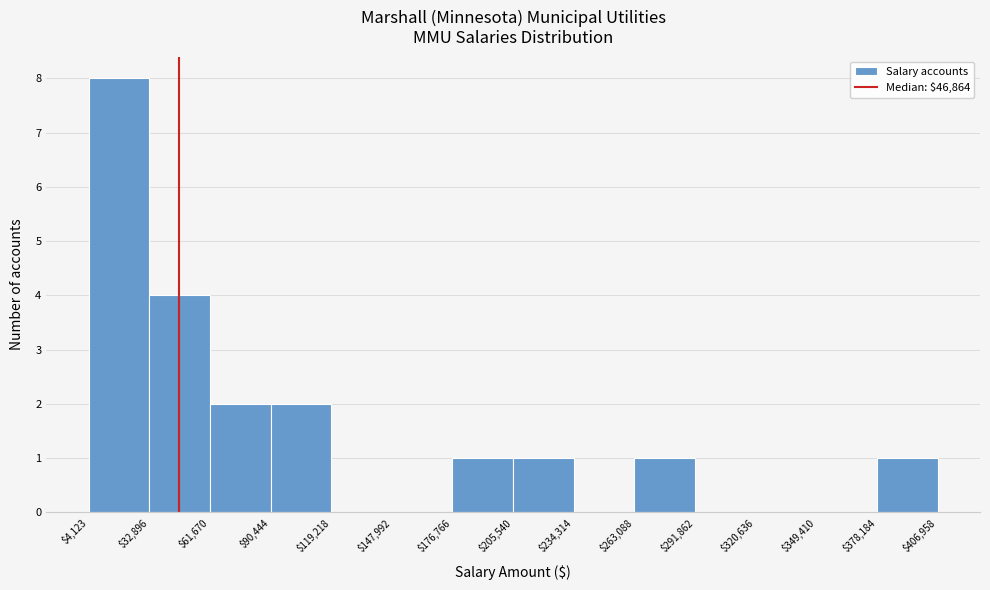

Reading left to right, transcribe this chart: for each bar, give the range it covers on the x-axis and its height. The values are not printed on the chart, so give them approximately, as read against the axis.

$4,123 to $32,896: 8
$32,896 to $61,670: 4
$61,670 to $90,444: 2
$90,444 to $119,218: 2
$119,218 to $147,992: 0
$147,992 to $176,766: 0
$176,766 to $205,540: 1
$205,540 to $234,314: 1
$234,314 to $263,088: 0
$263,088 to $291,862: 1
$291,862 to $320,636: 0
$320,636 to $349,410: 0
$349,410 to $378,184: 0
$378,184 to $406,958: 1